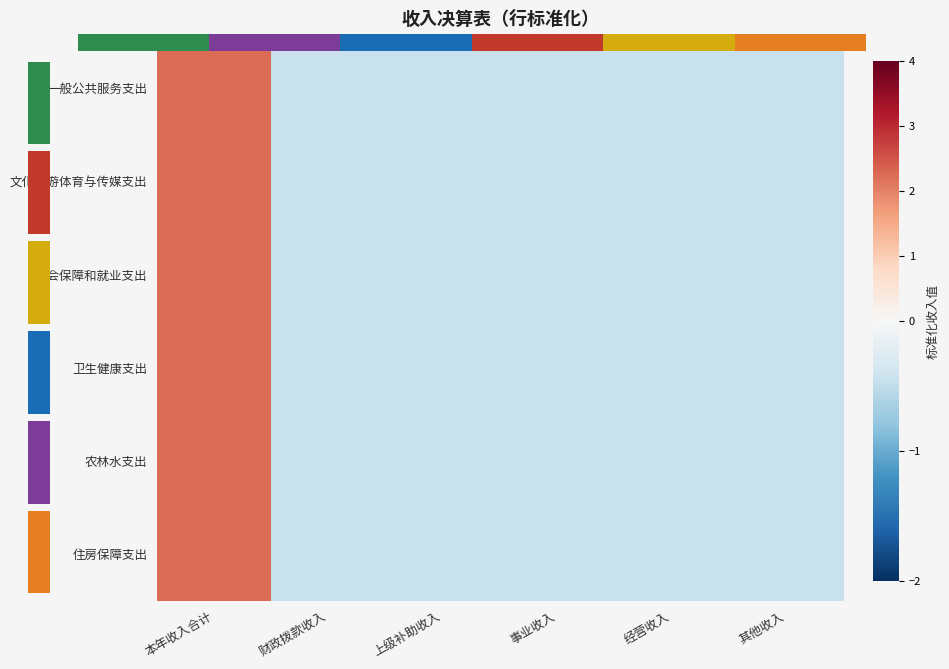

Where does the 卫生健康支出 series first go above 0?

本年收入合计